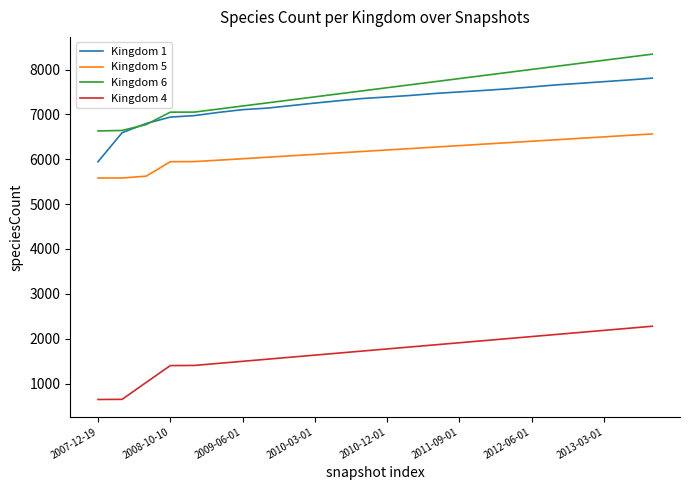

Rank the series by their maximum value, from highest to lowest.

Kingdom 6, Kingdom 1, Kingdom 5, Kingdom 4